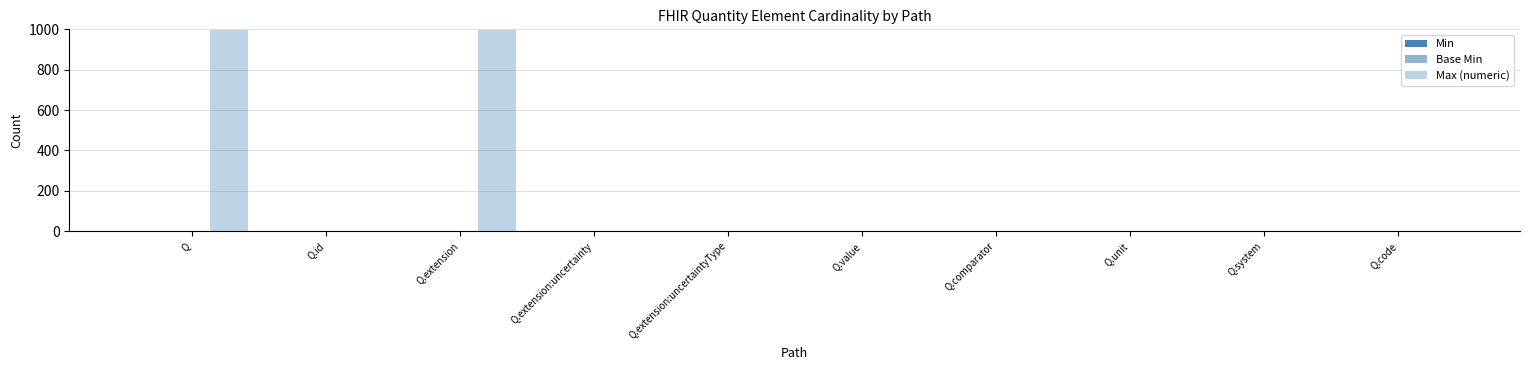

Count the number of categories in the chart.

10